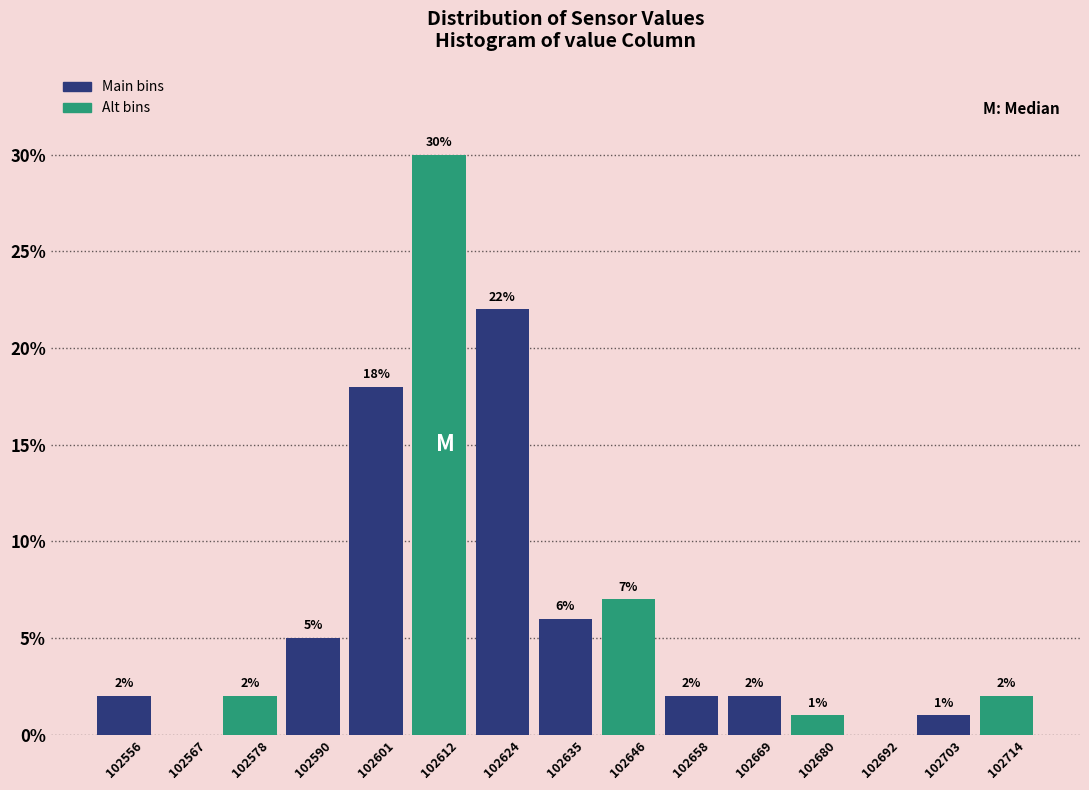

Over which range of the x-axis is the bar tallest?

102606 to 102618